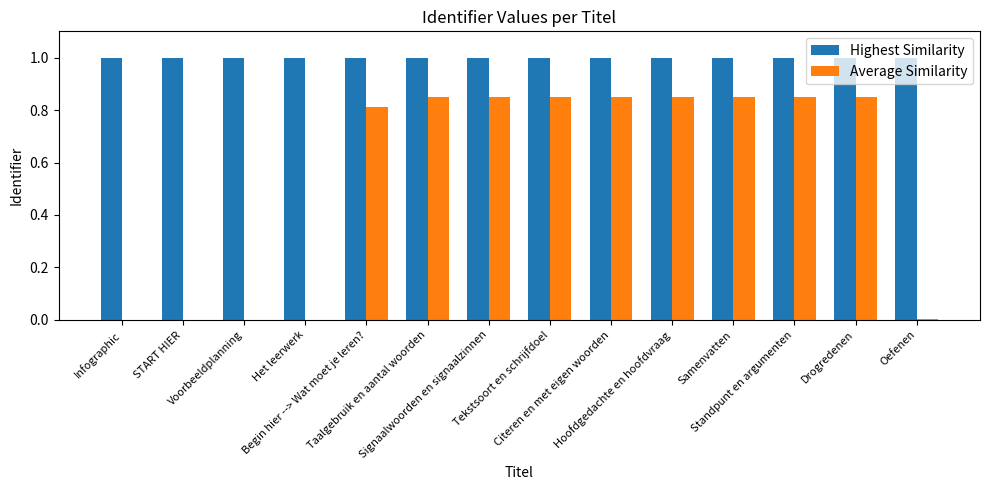

How many series are shown in this chart?

2